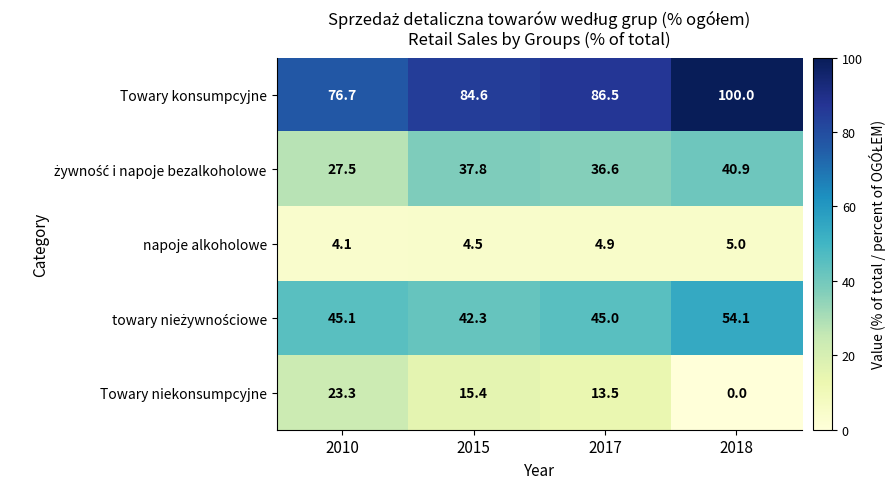

Which category has the highest value across all series?

2018